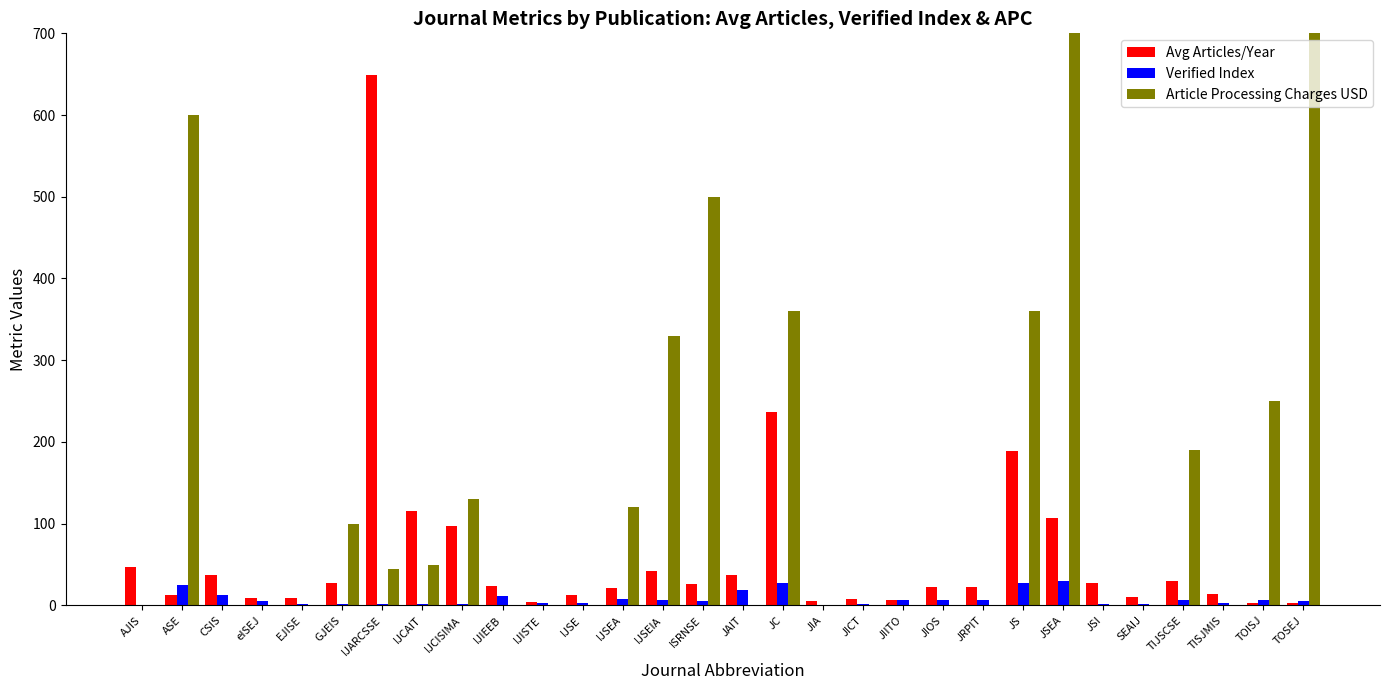

The value of Article Processing Charges USD at IJSEA is 120.0. True or false?

True